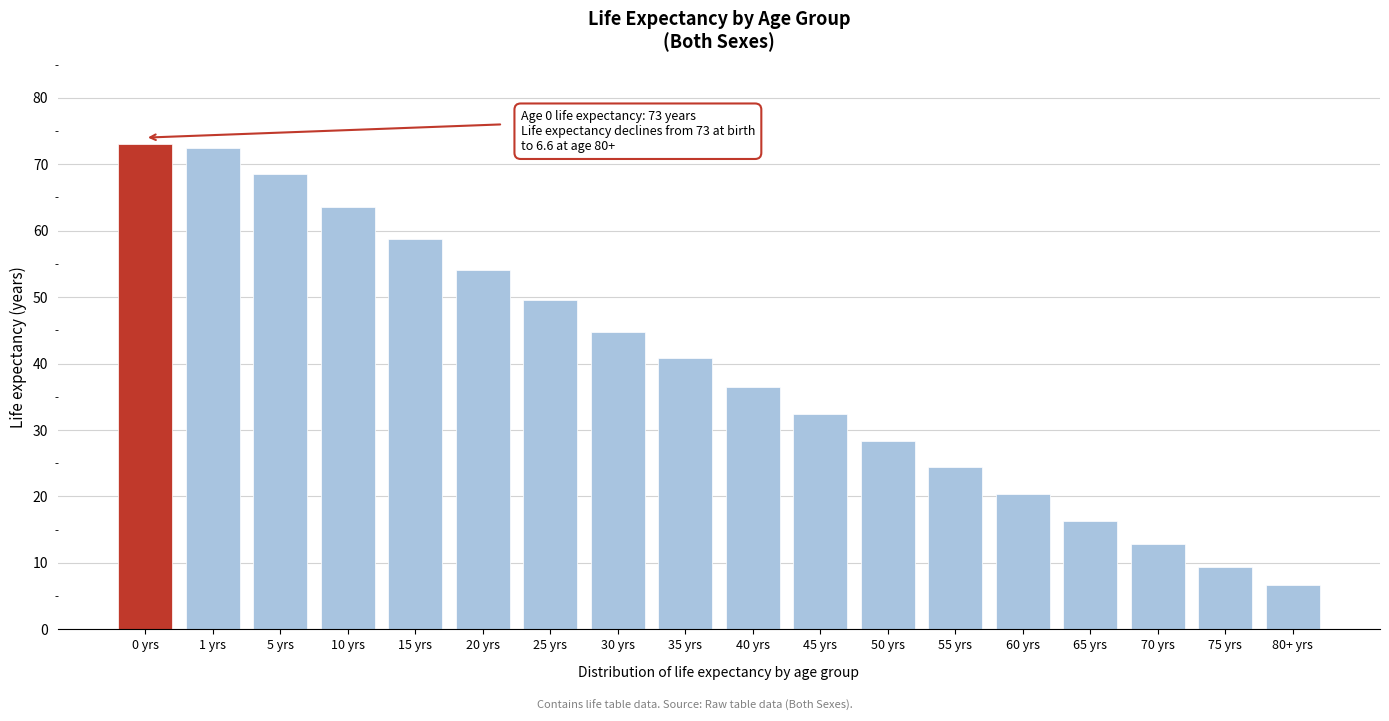

Reading right to left, transcribe all the data shown in this chart.

6.6	9.4	12.8	16.3	20.3	24.4	28.3	32.4	36.4	40.8	44.8	49.6	54.1	58.8	63.6	68.6	72.4	73.0